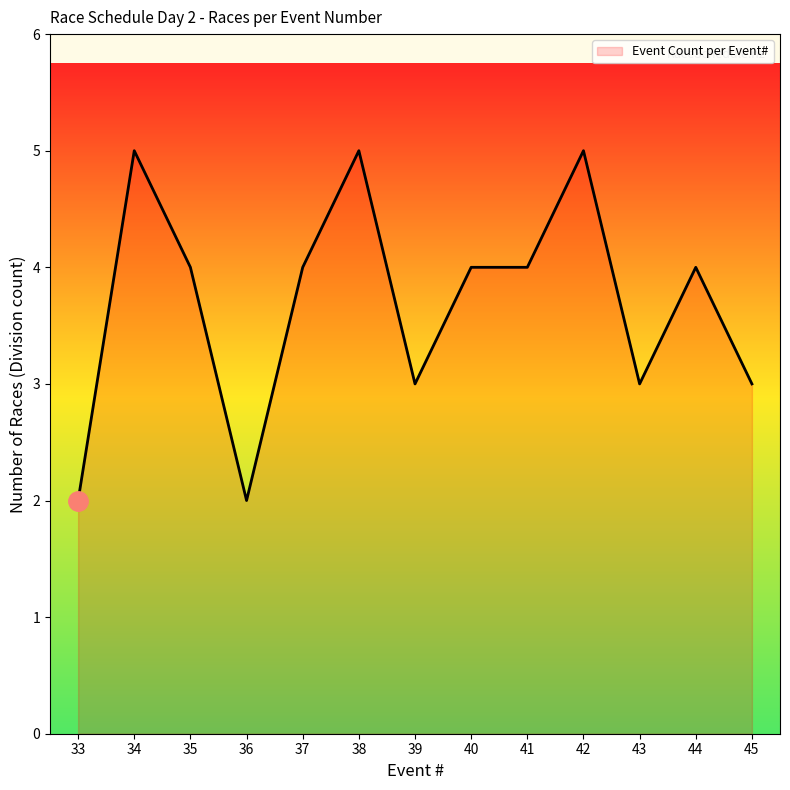

Between 33 and 38, which is larger?

38